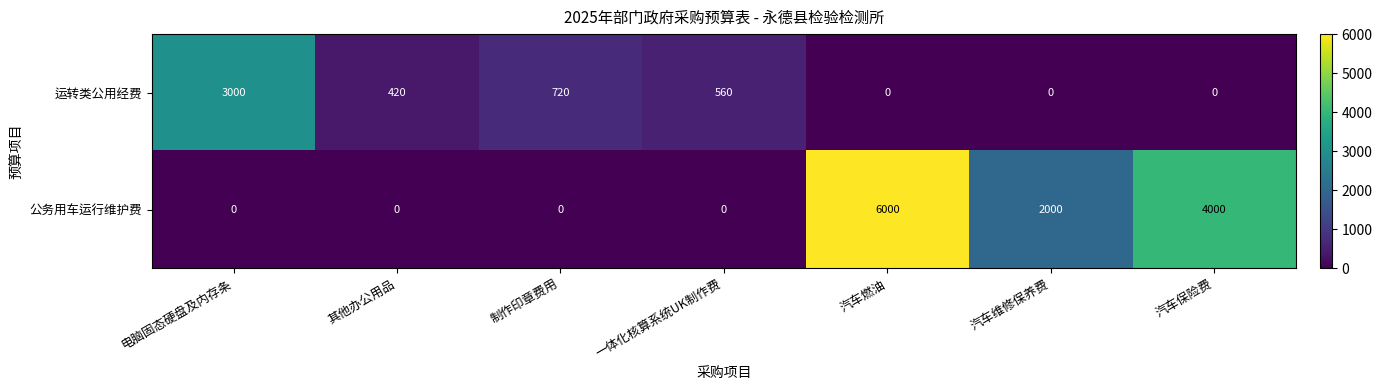

At which category is the sum across all series the highest?

汽车燃油